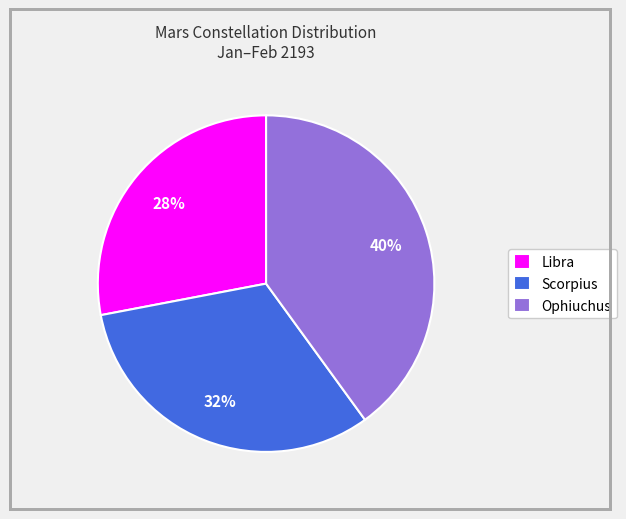

To the nearest percent, what percentage of the pie is Scorpius?

32%